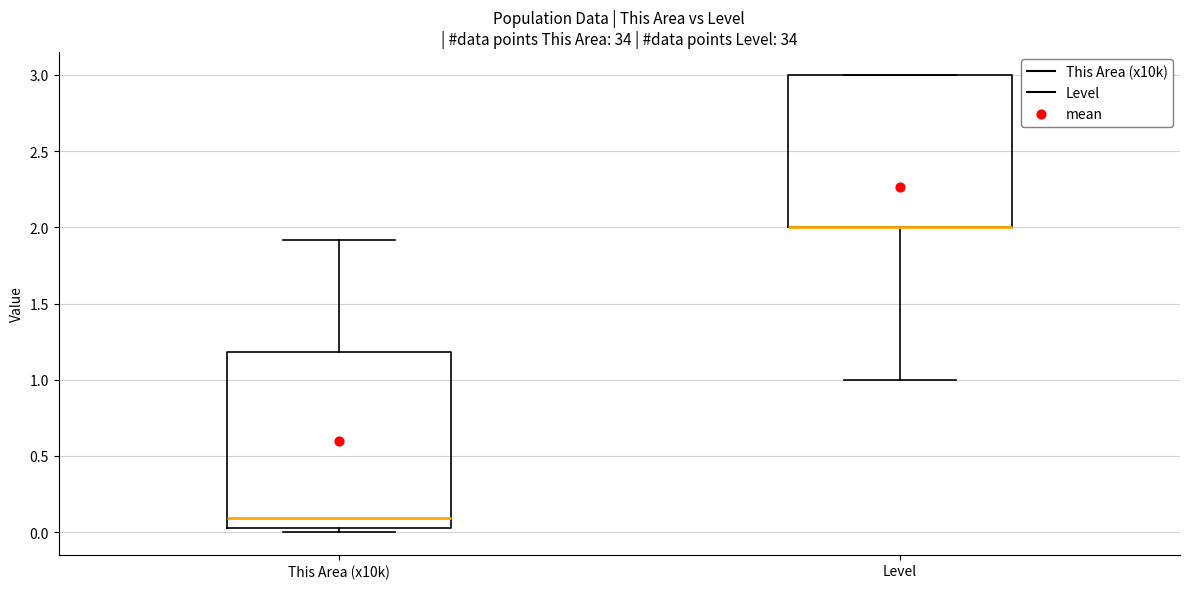

Reading left to right, read every box against the y-axis: the position of its median line, the range the box covers, and the ends of its whiskers. The values are not printed on the chart, so give them approximately, as read against the axis.

This Area (x10k): median 0.10, box 0.05 to 1.20, whiskers 0.00 to 1.90
Level: median 2.00 (drawn on the box's lower edge), box 2.00 to 3.00, whiskers 1.00 to 3.00